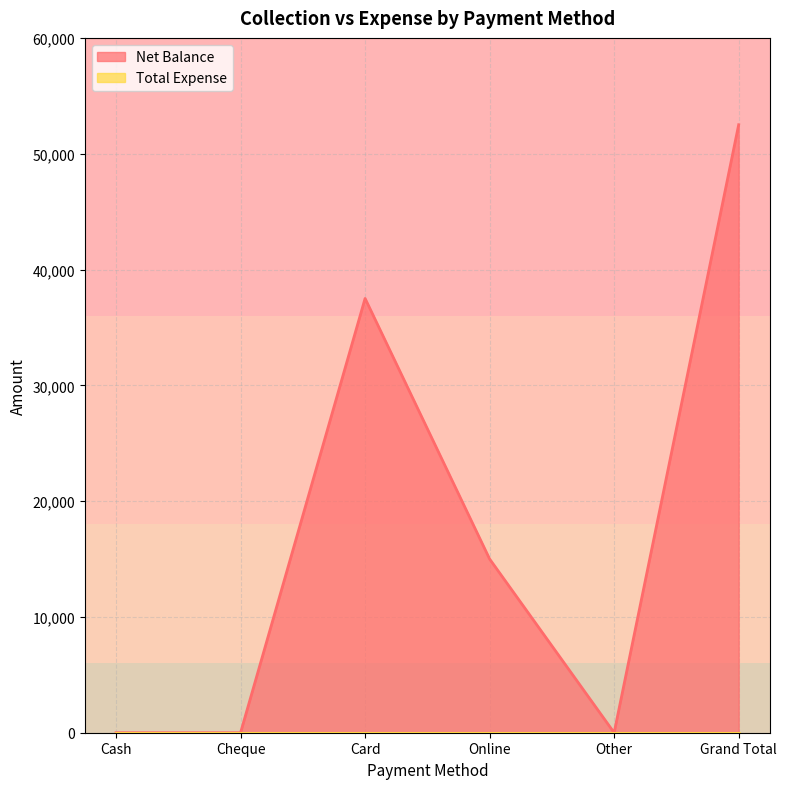

What is the sum of the values at Card and Other?

37500